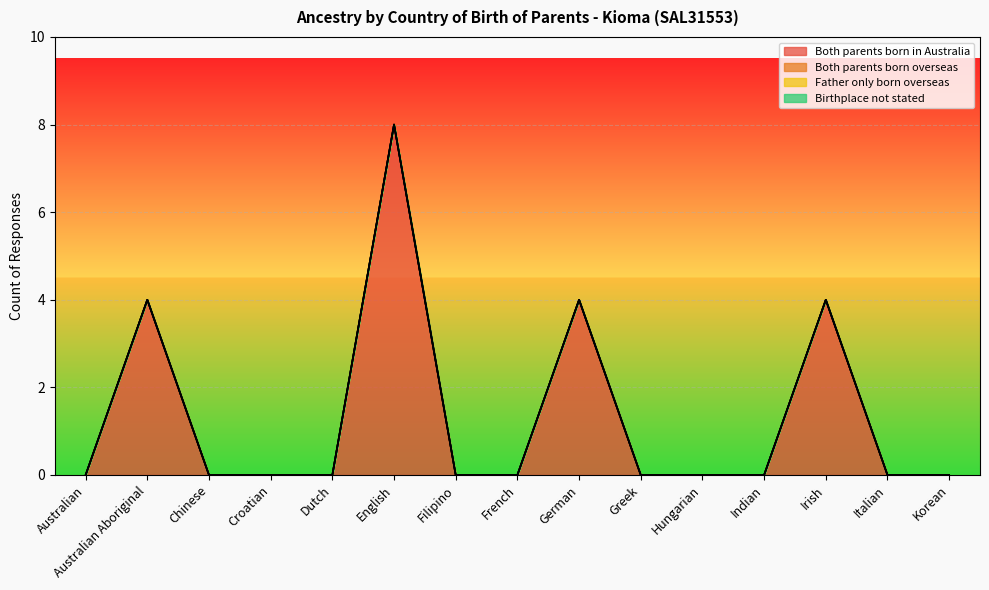

The Both parents born in Australia series shows 4 at Greek. True or false?

False